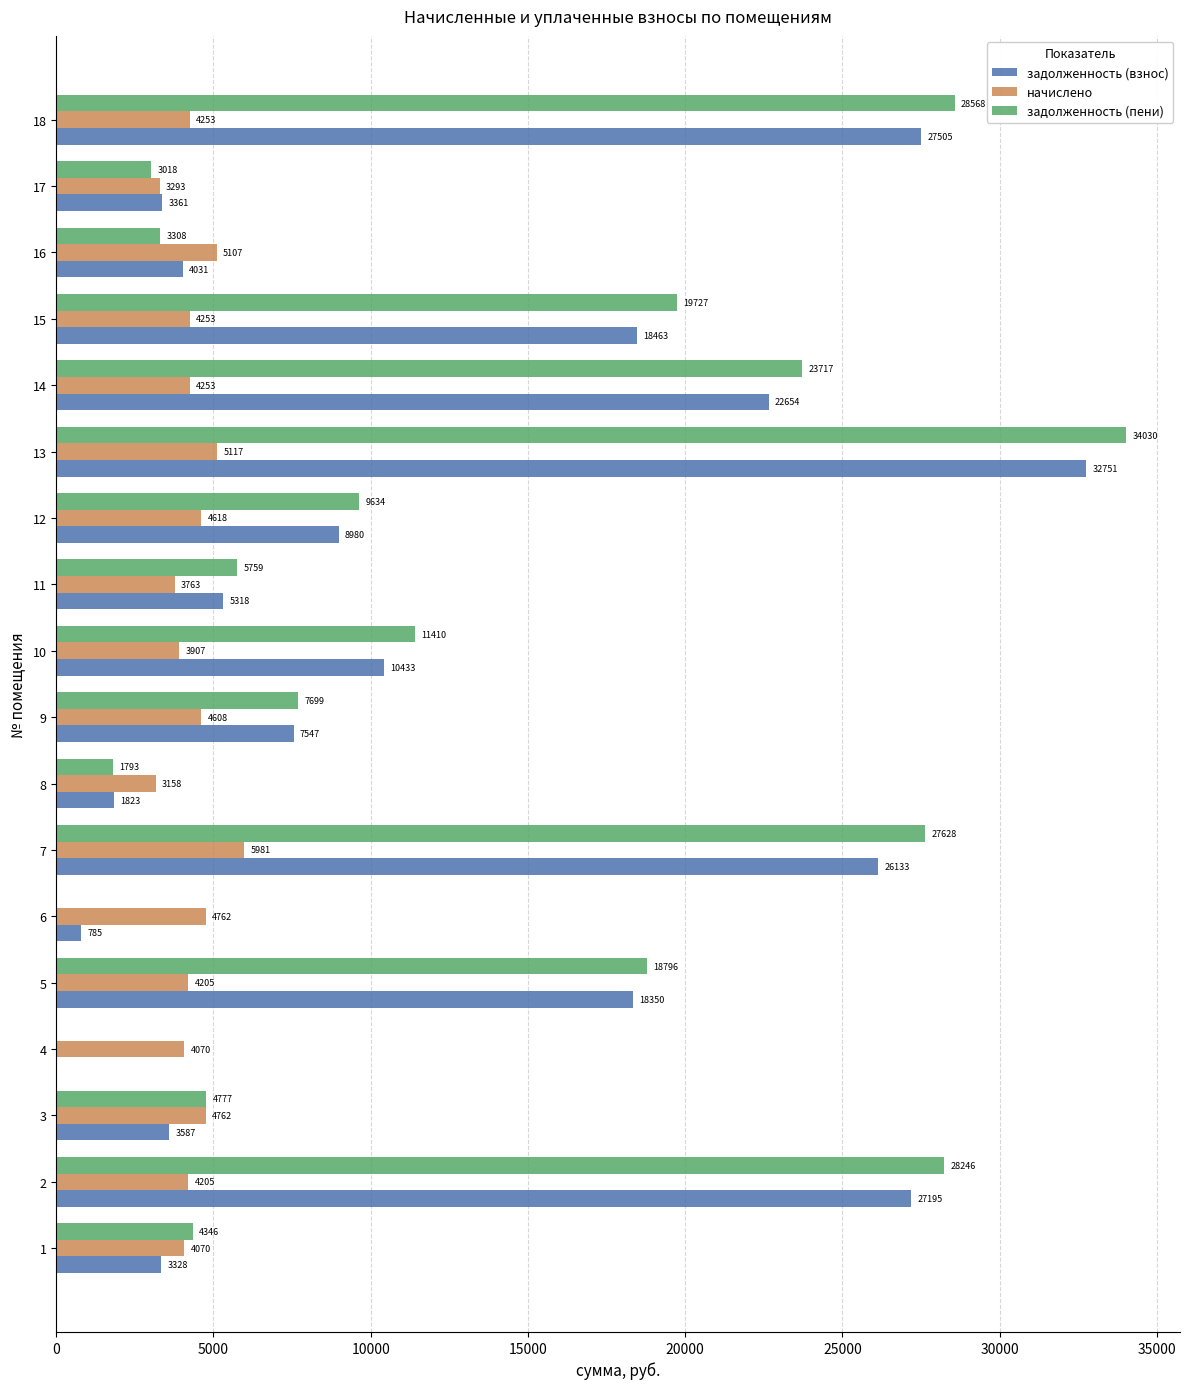

What is the average value of the начислено series?

4354.7